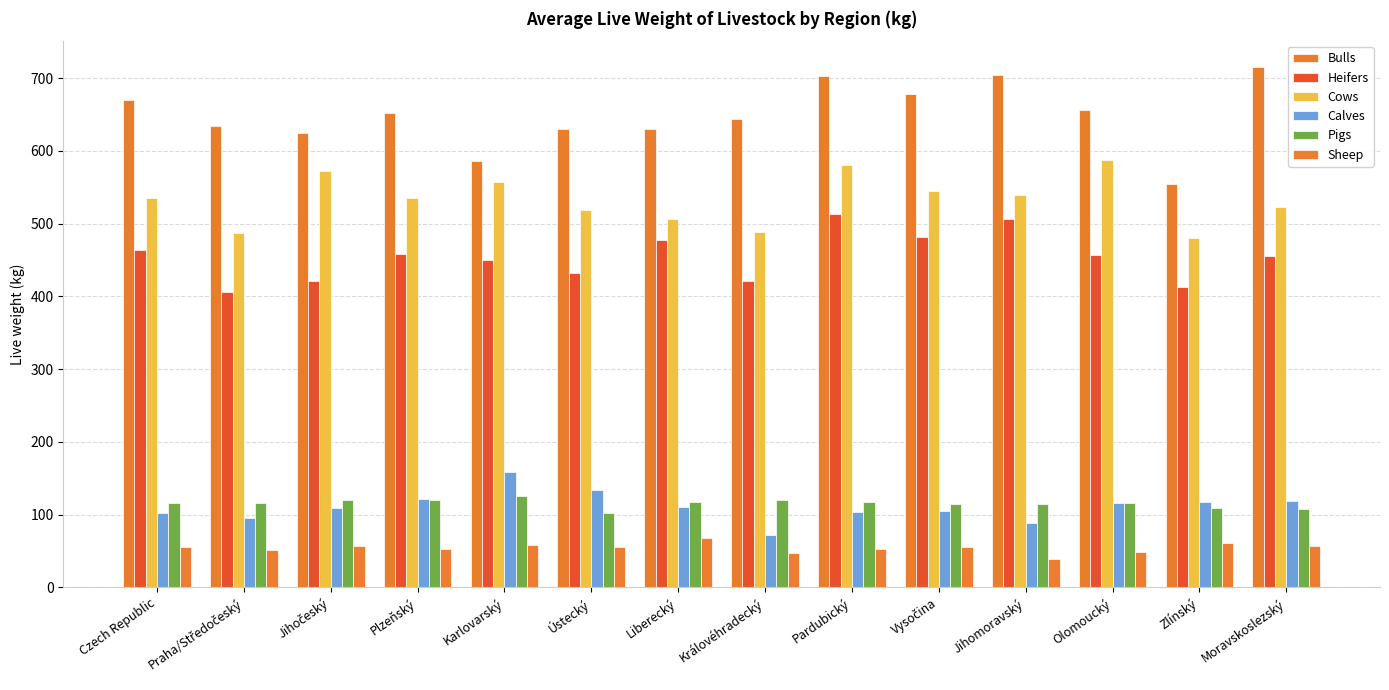

What is the difference between the Calves values at Jihomoravský and Pardubický?

15.6